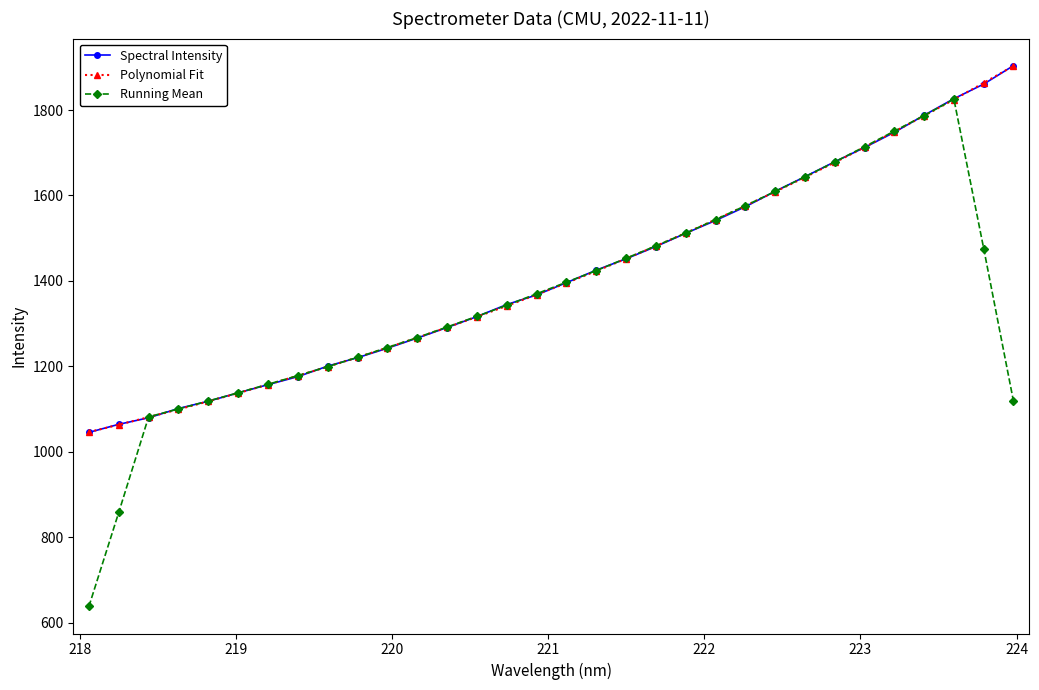

At how many categories does at least one series exceed 759?

32